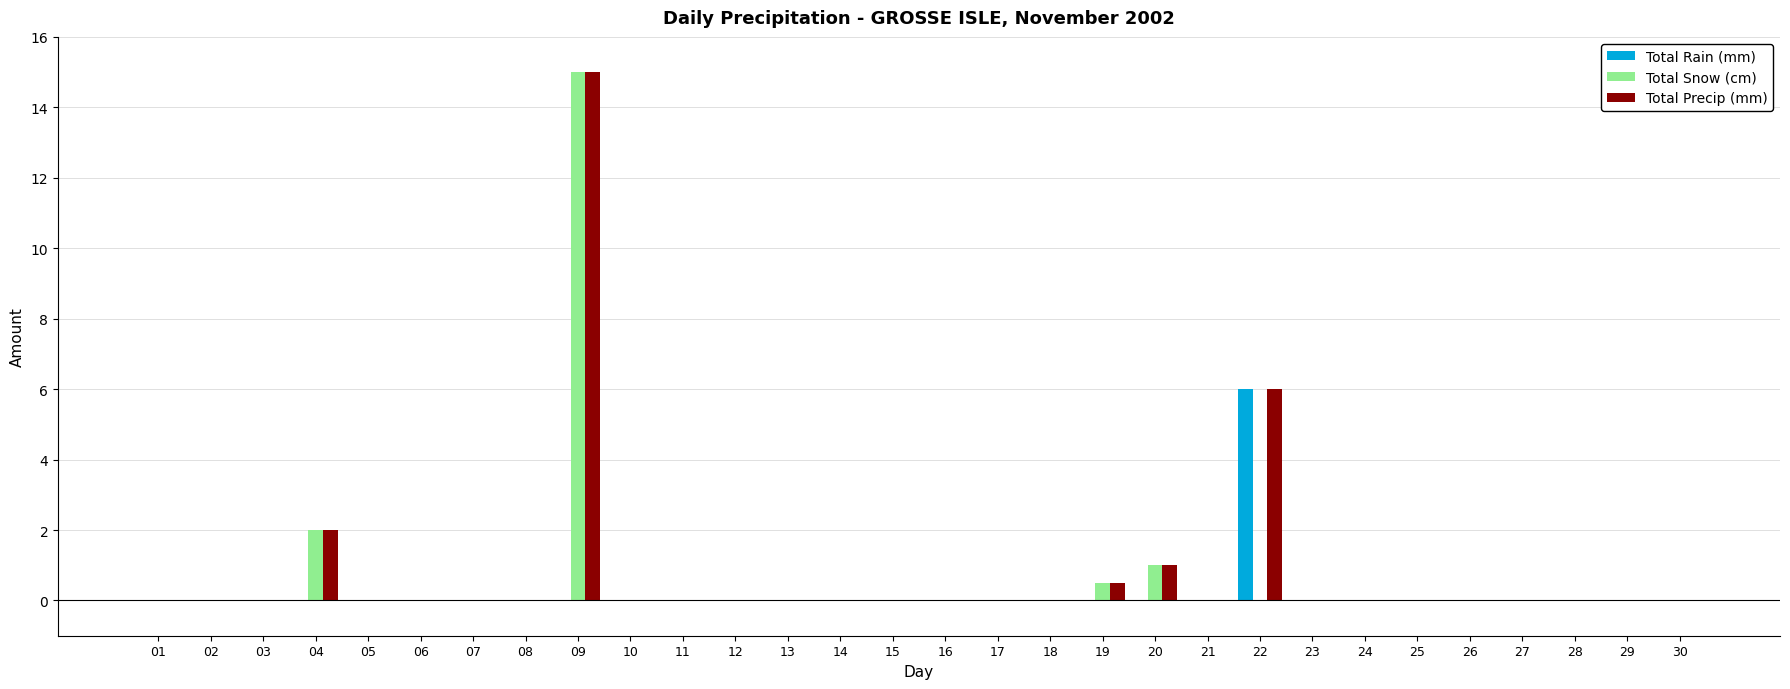

What value does the Total Precip (mm) series have at 22?

6.0